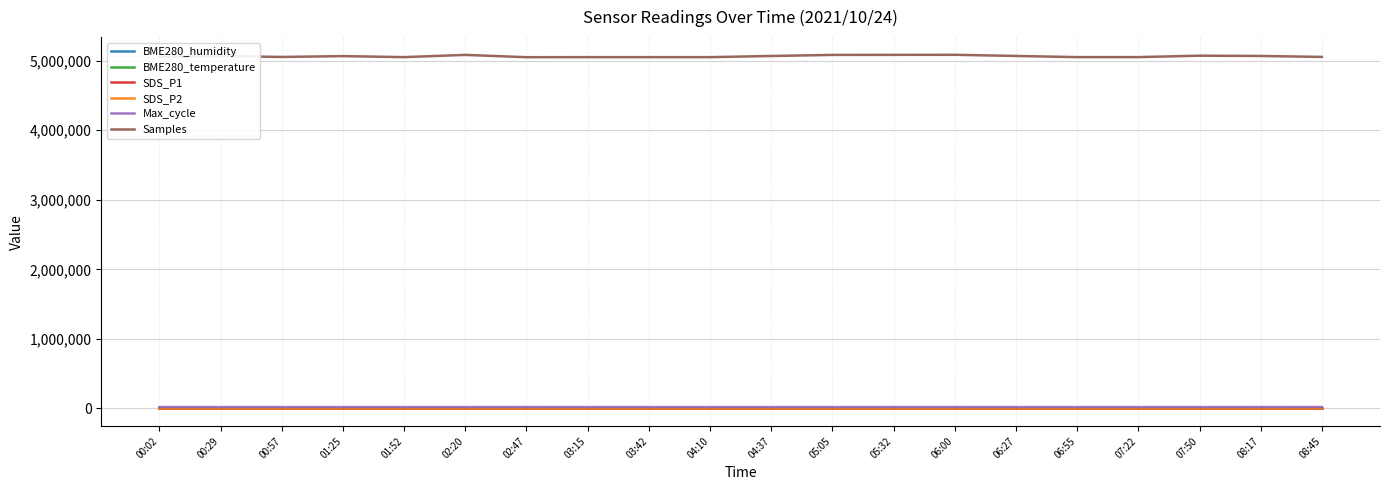

What is the difference between the SDS_P2 values at 04:10 and 05:05?

0.5